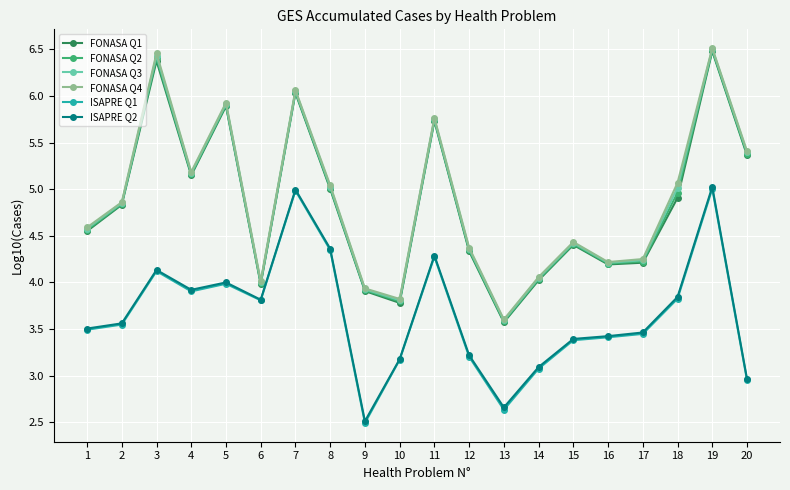

Which series has the widest spread of values?

FONASA Q3